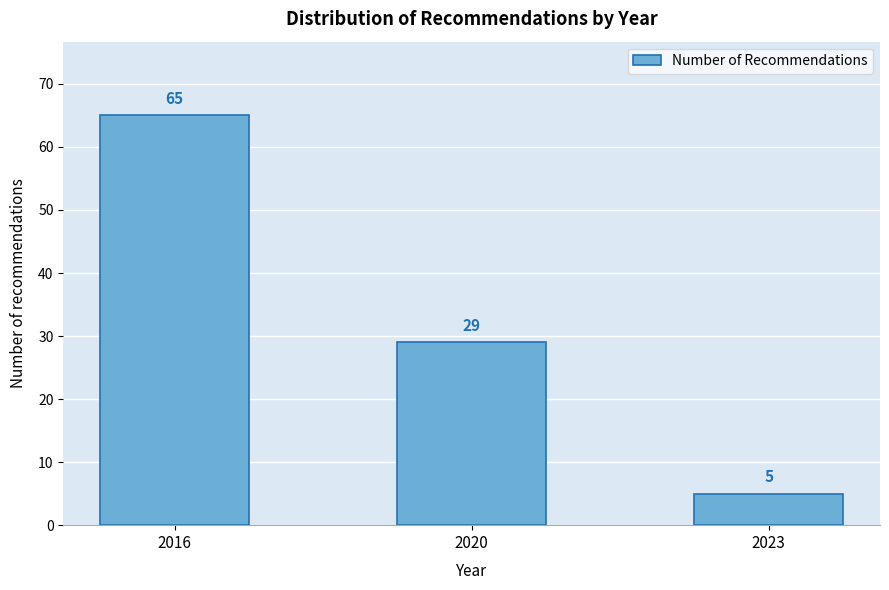

Reading left to right, extract all data points from this chart.

2016=65	2020=29	2023=5